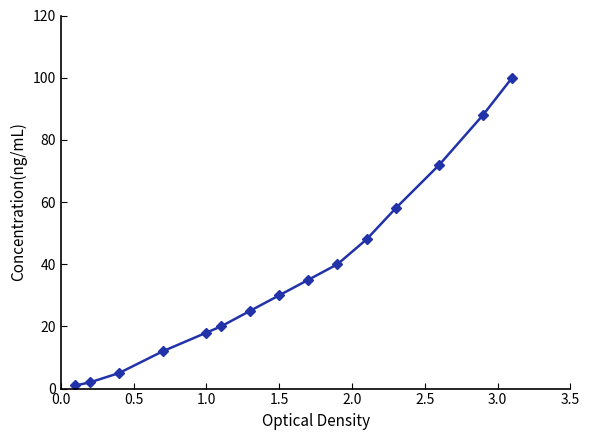

True or false: the data has more than 2 interior local peaks.

False